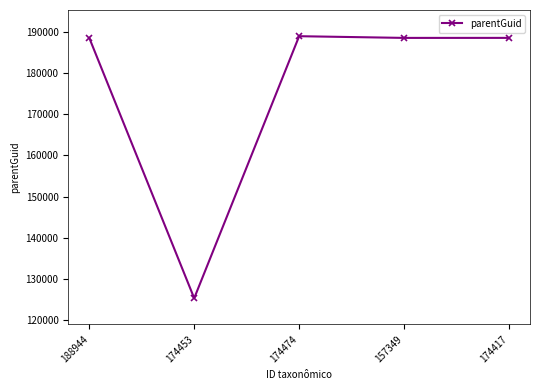

The chart shows a value of 125302 at 174453. True or false?

True